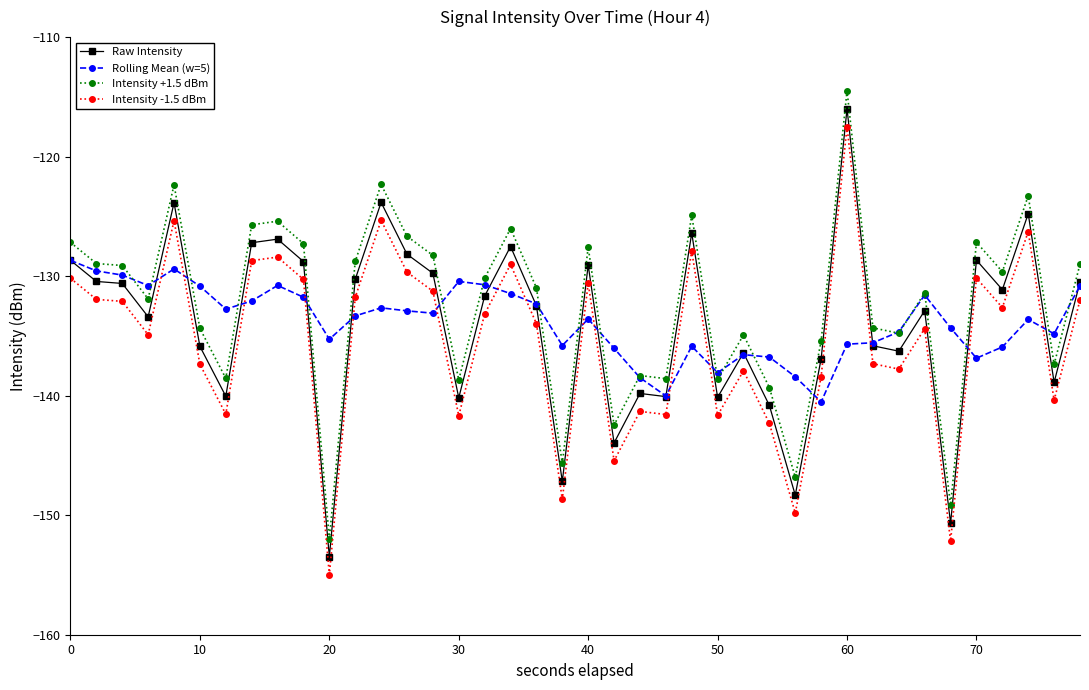

What is the value of the Rolling Mean (w=5) point at the 14th from the left?

-132.9